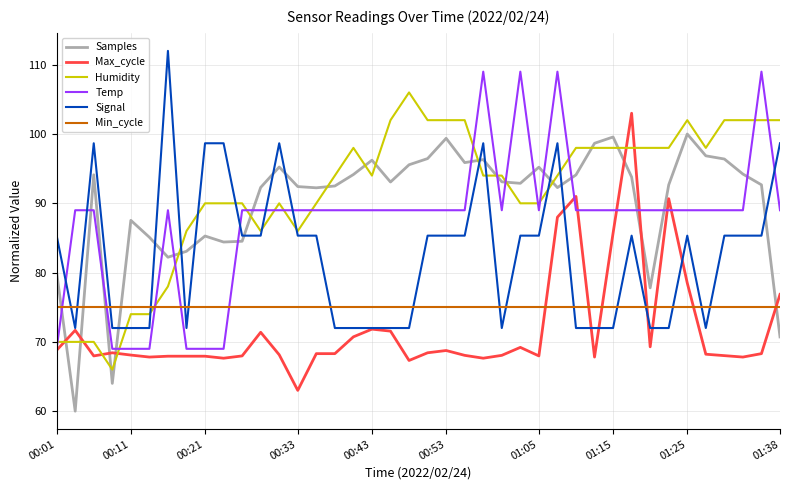

What is the lowest value of the Max_cycle series?

63.0